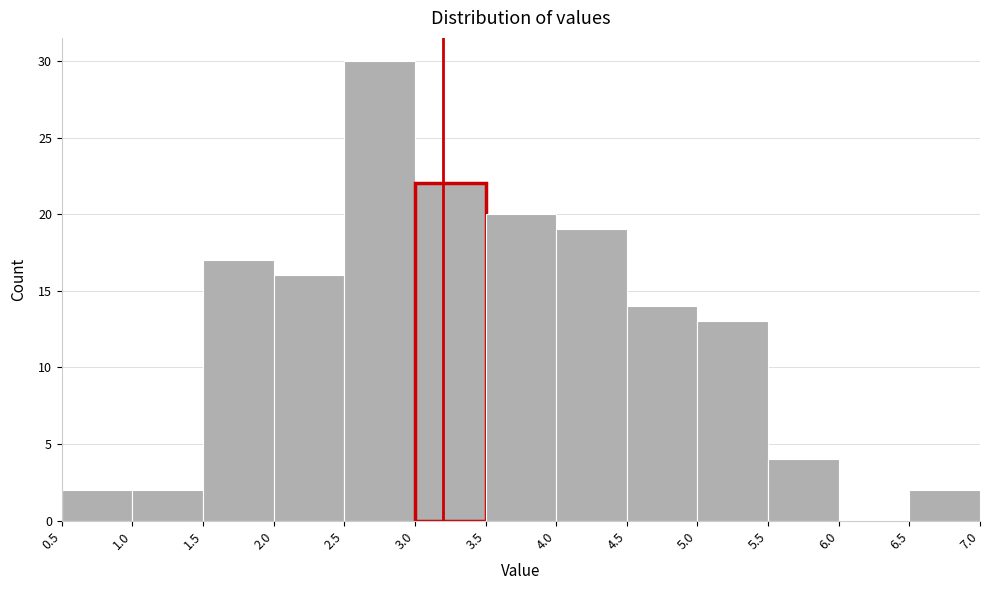

Which range on the x-axis has the tallest bar?

2.5 to 3.0